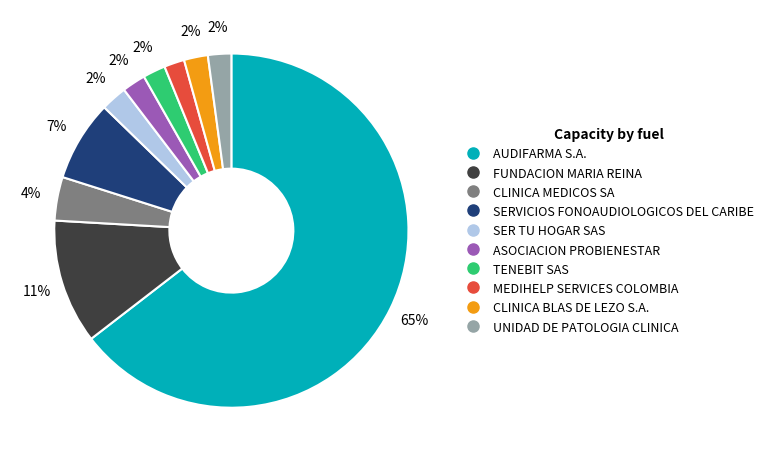

Which slice represents more than half of the pie?

AUDIFARMA S.A.